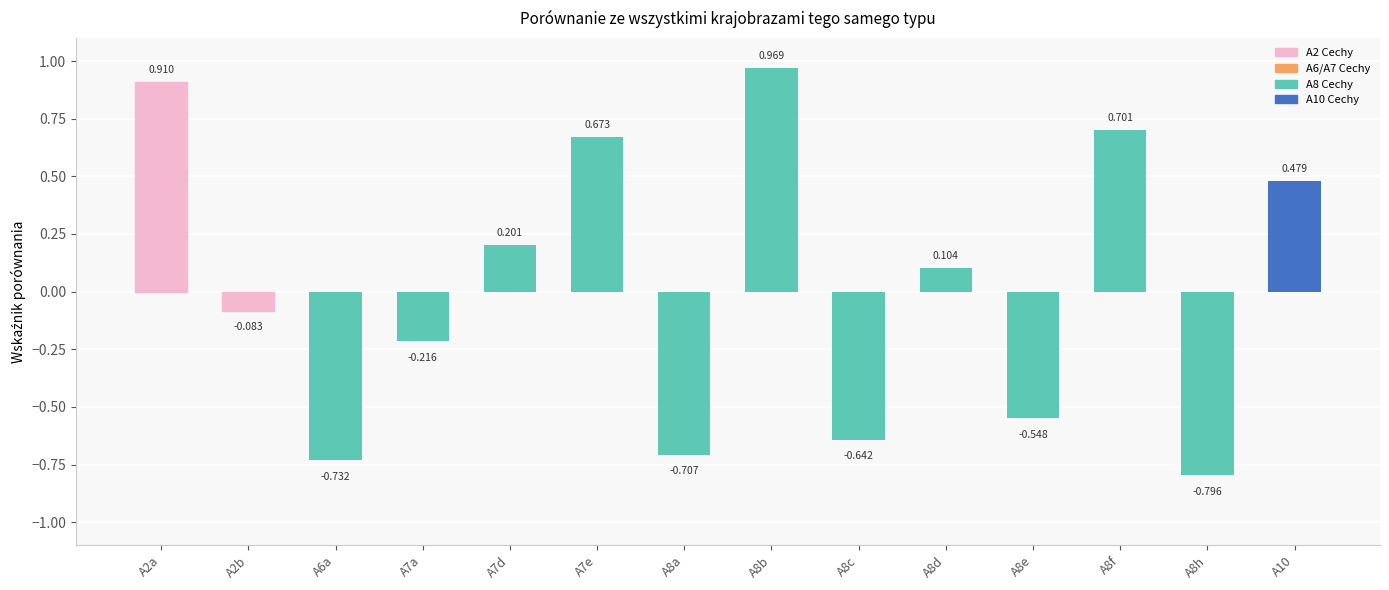

What is the change in value from A8e to A8f?

+1.2